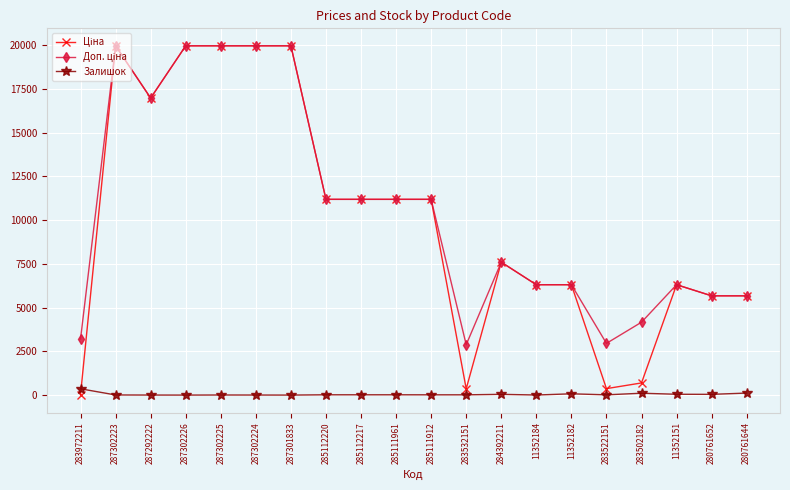

At how many categories does at least one series exceed 15138?

6